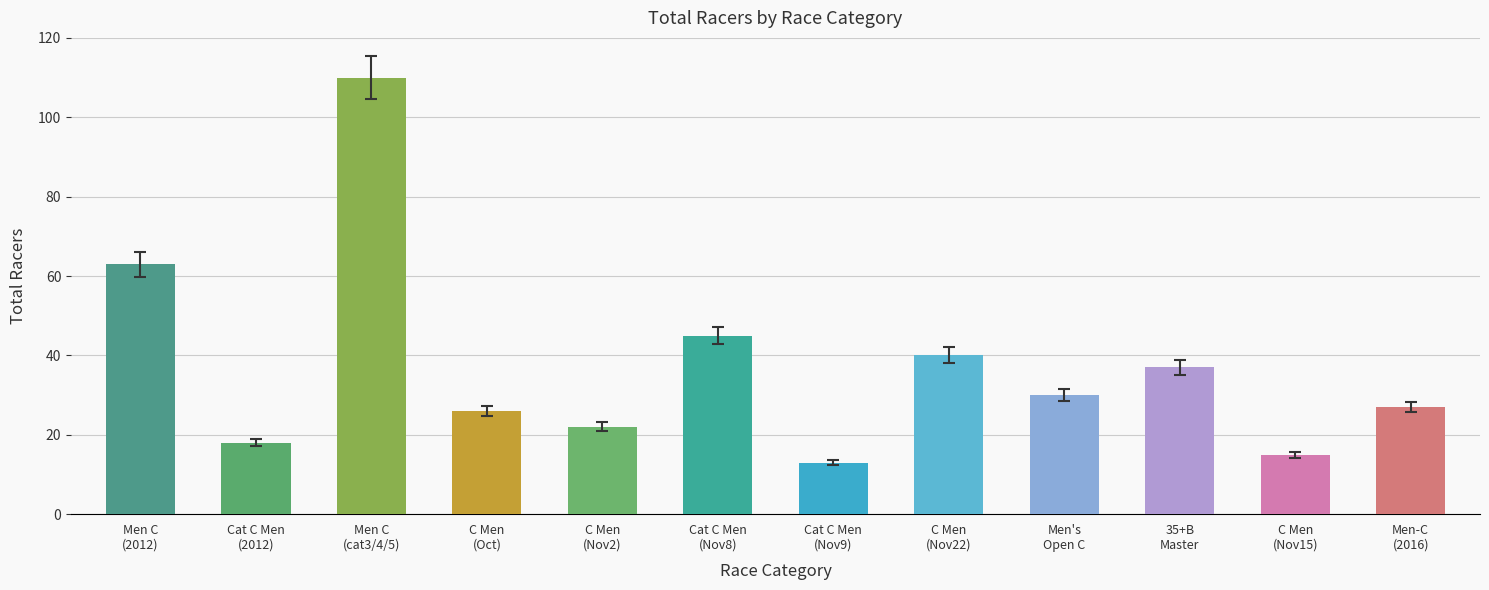

At which label is the value closest to 61?

Men C
(2012)